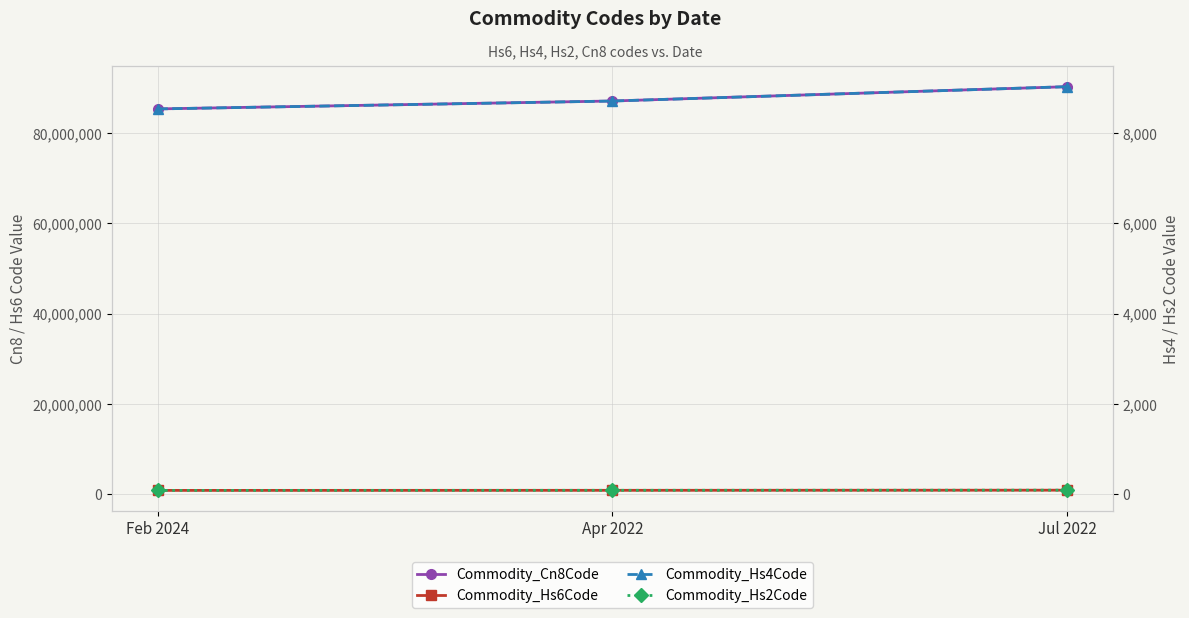

At which category does the chart reach its minimum across all series?

Feb 2024